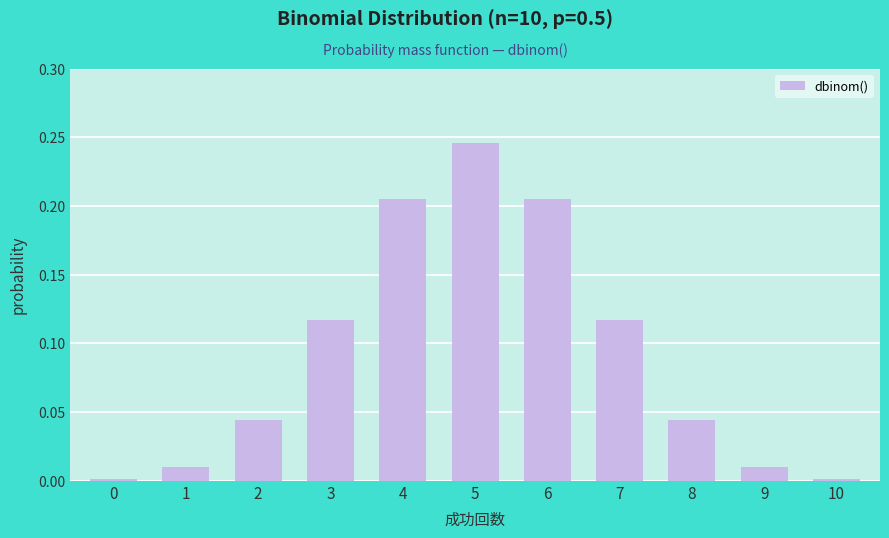

Which category has the highest value across all series?

5